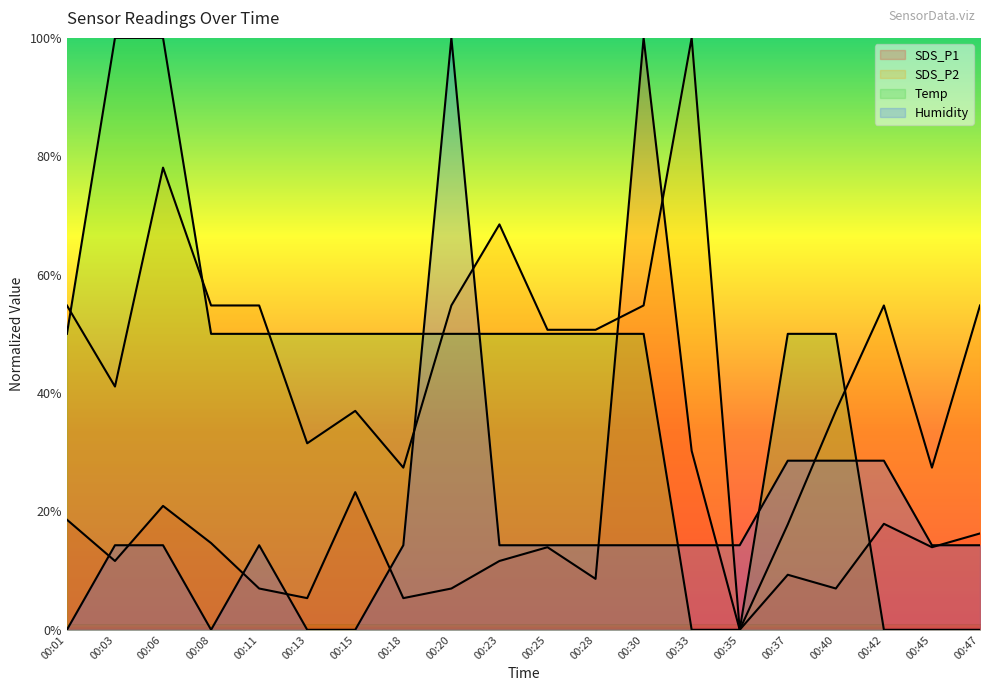

List the labels in order of Temp value, largest first.

00:03, 00:06, 00:01, 00:08, 00:11, 00:13, 00:15, 00:18, 00:20, 00:23, 00:25, 00:28, 00:30, 00:37, 00:40, 00:33, 00:35, 00:42, 00:45, 00:47